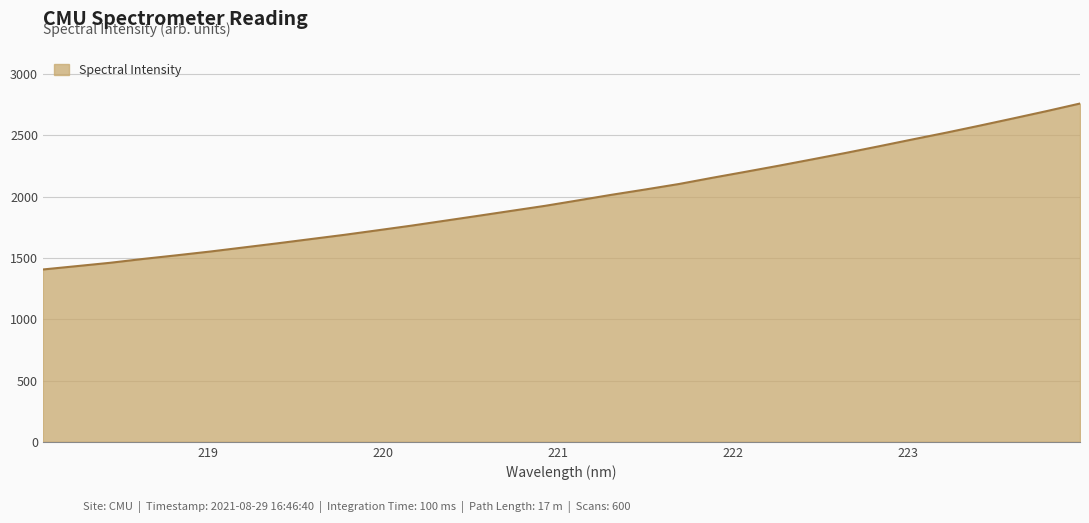

What is the smallest value displayed?

1406.2